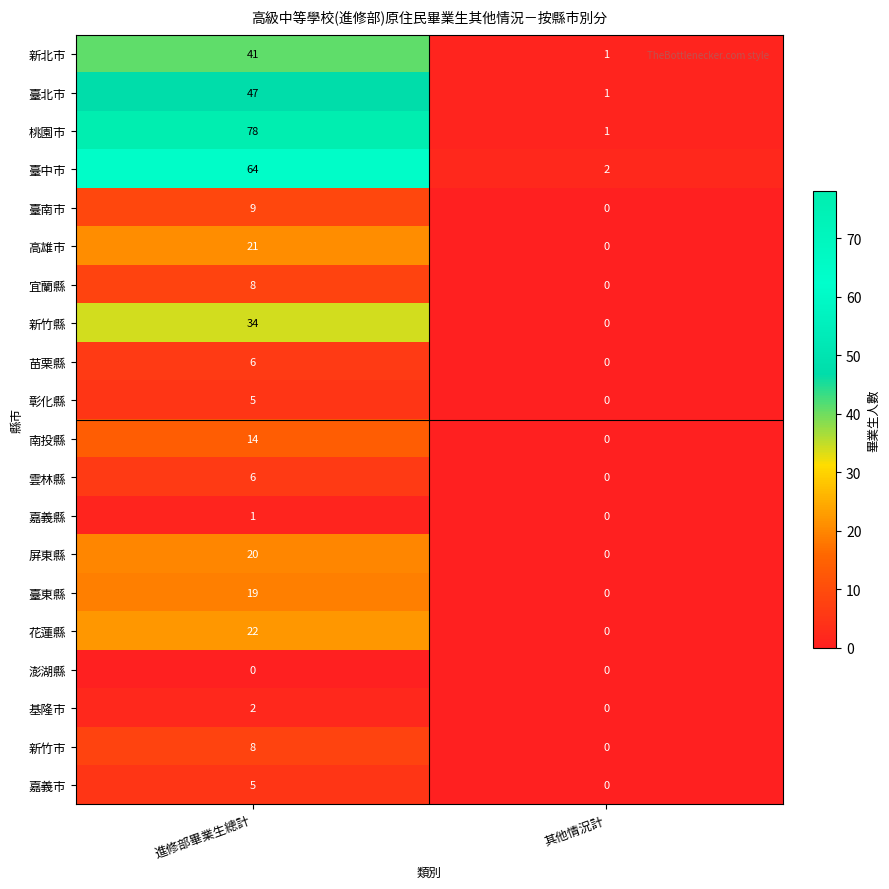

What is the sum of the 桃園市 values at 其他情況計 and 進修部畢業生總計?

79